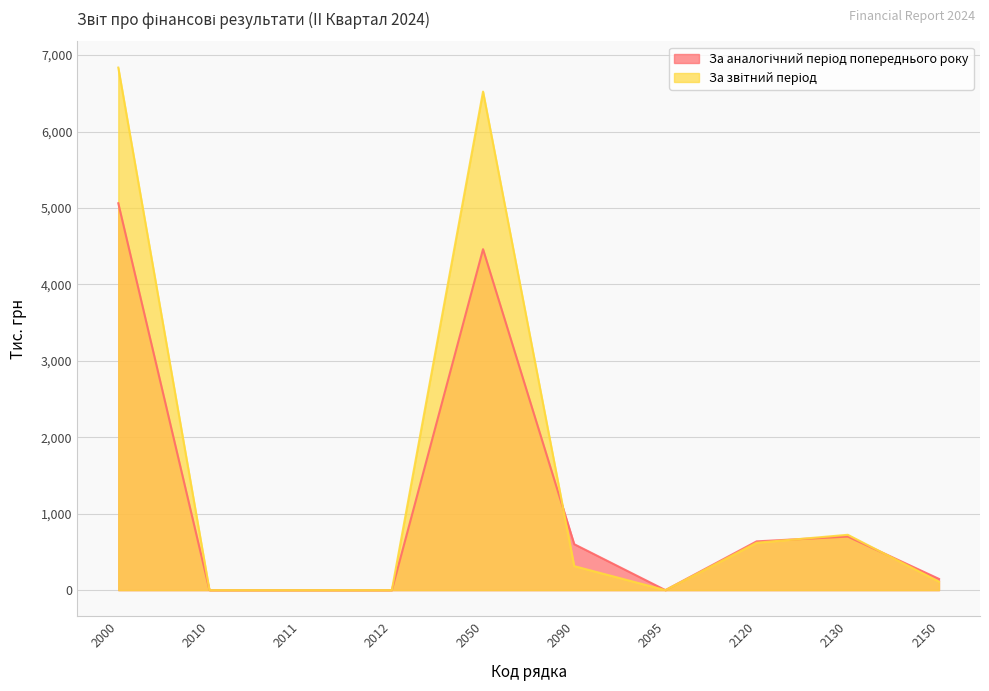

At which label does За аналогічний період попереднього року reach its peak?

2000